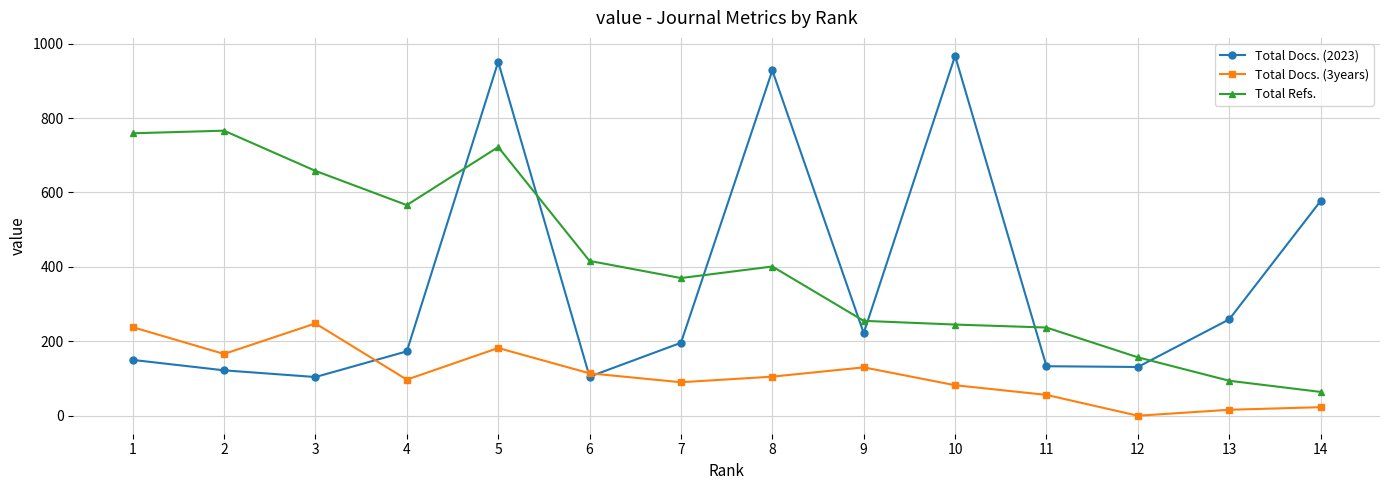

Count the number of categories in the chart.

14